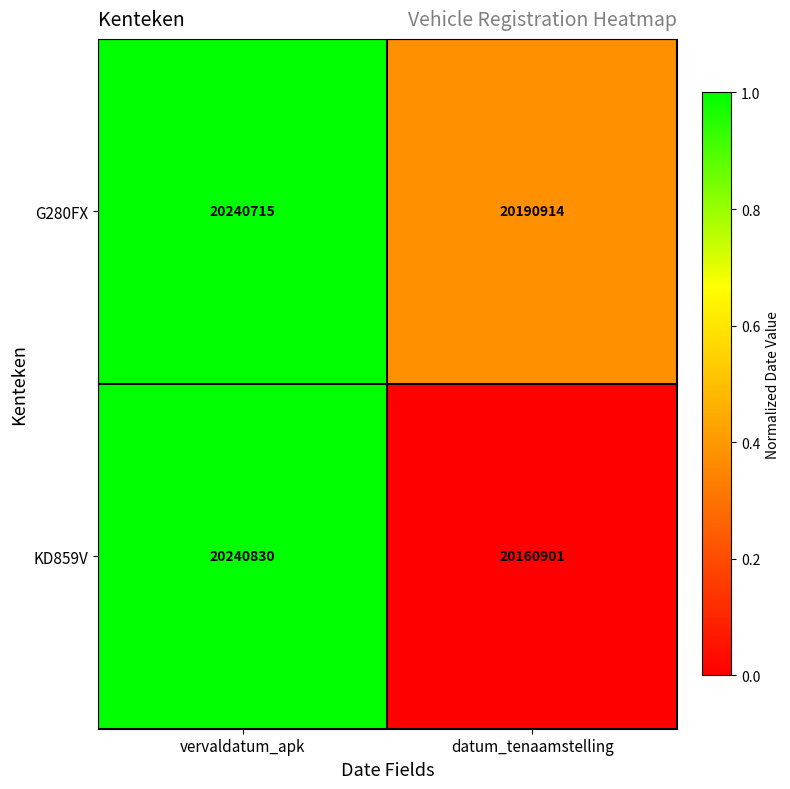

Read the G280FX value at vervaldatum_apk, to the nearest 100.

20240700